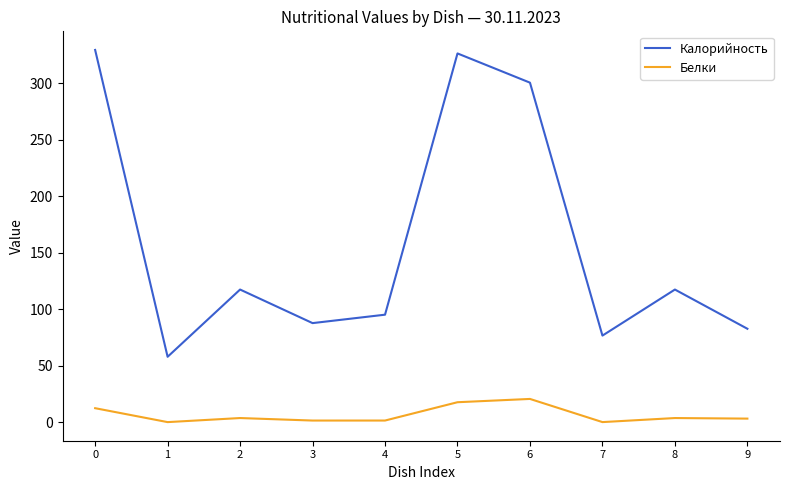

What is the sum of all Белки values?

65.5